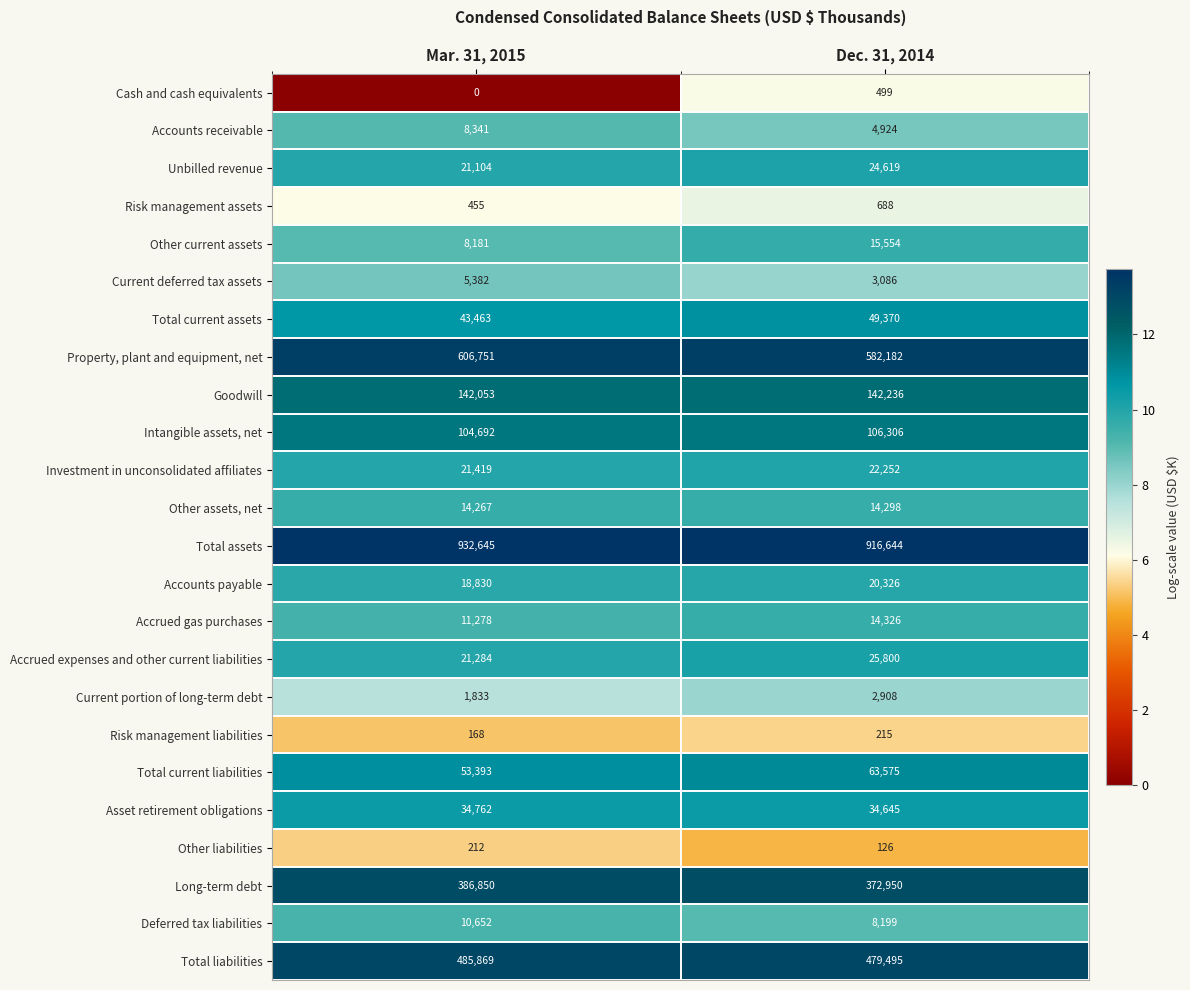

What is the sum of the Accrued expenses and other current liabilities values at Dec. 31, 2014 and Mar. 31, 2015?

47084